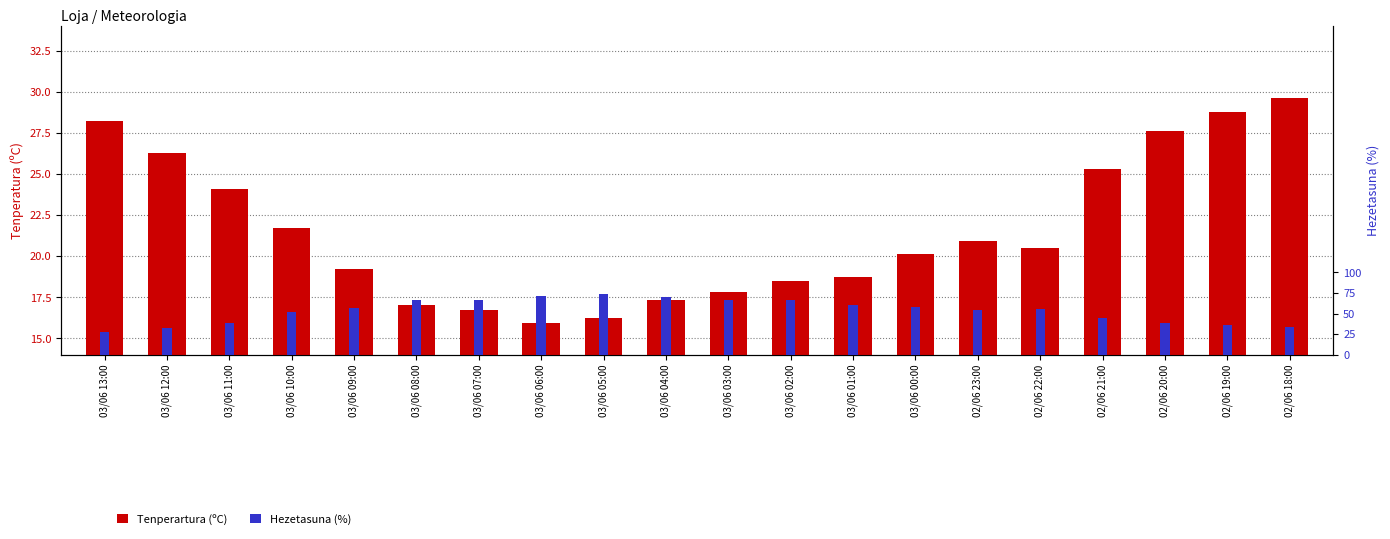

What is the label of the 7th bar from the right?

03/06 00:00